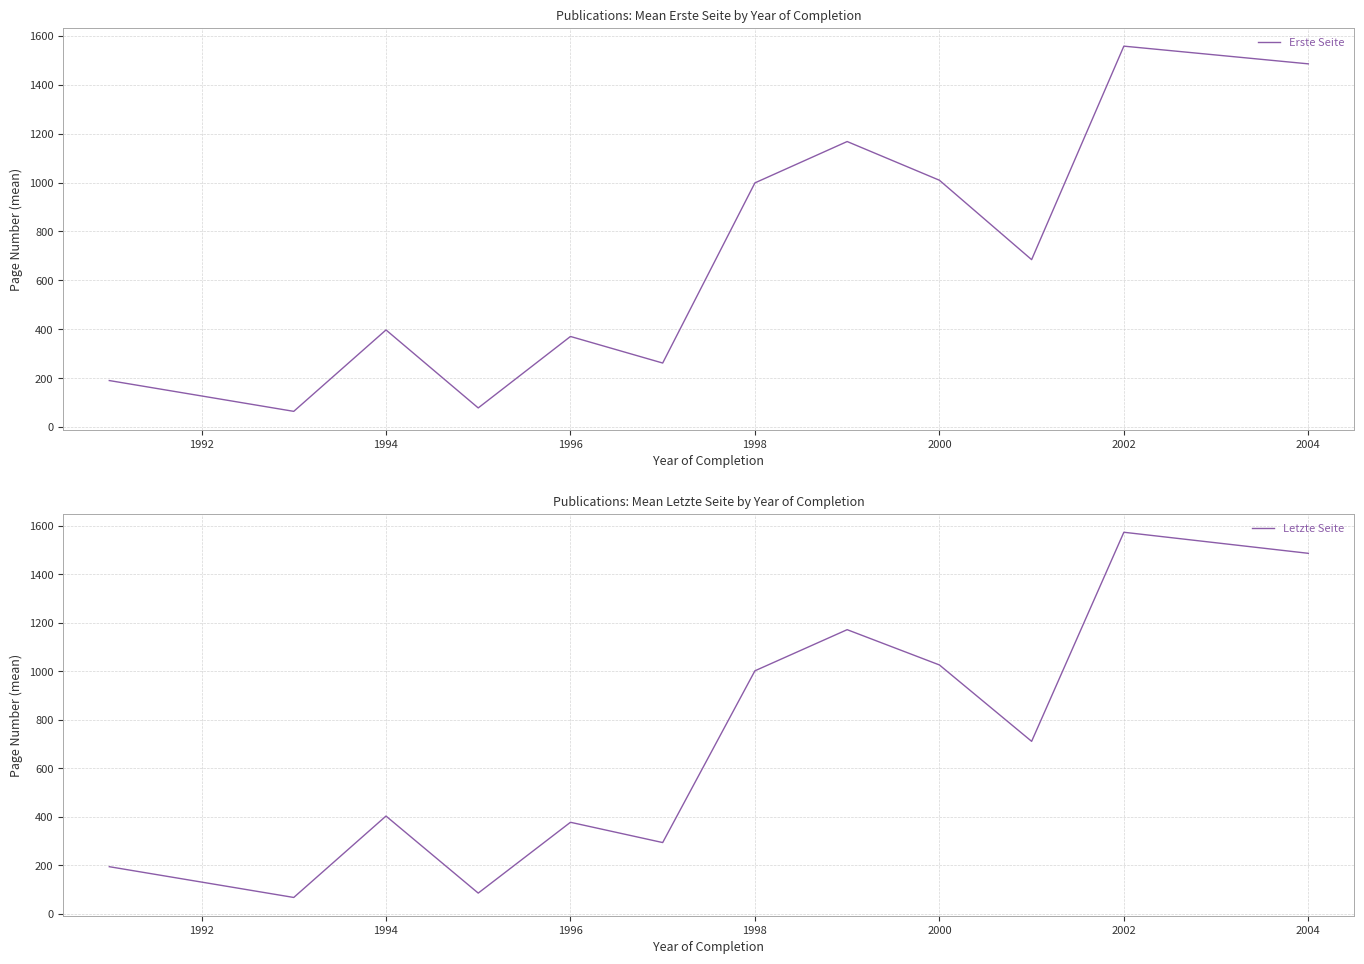

The value of Erste Seite at 2004 is 2656.0. True or false?

False